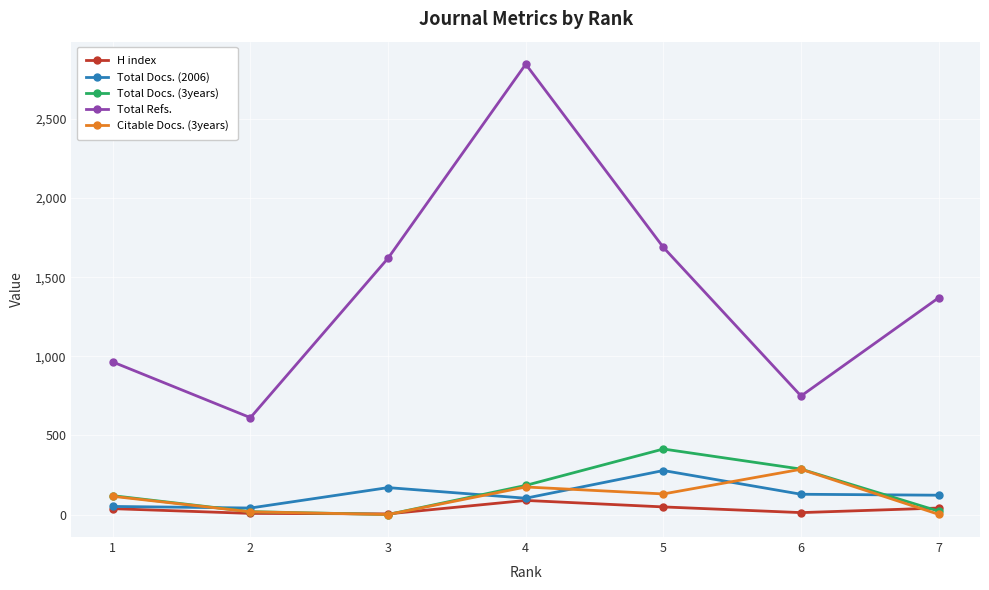

How many data points does each series have?

7